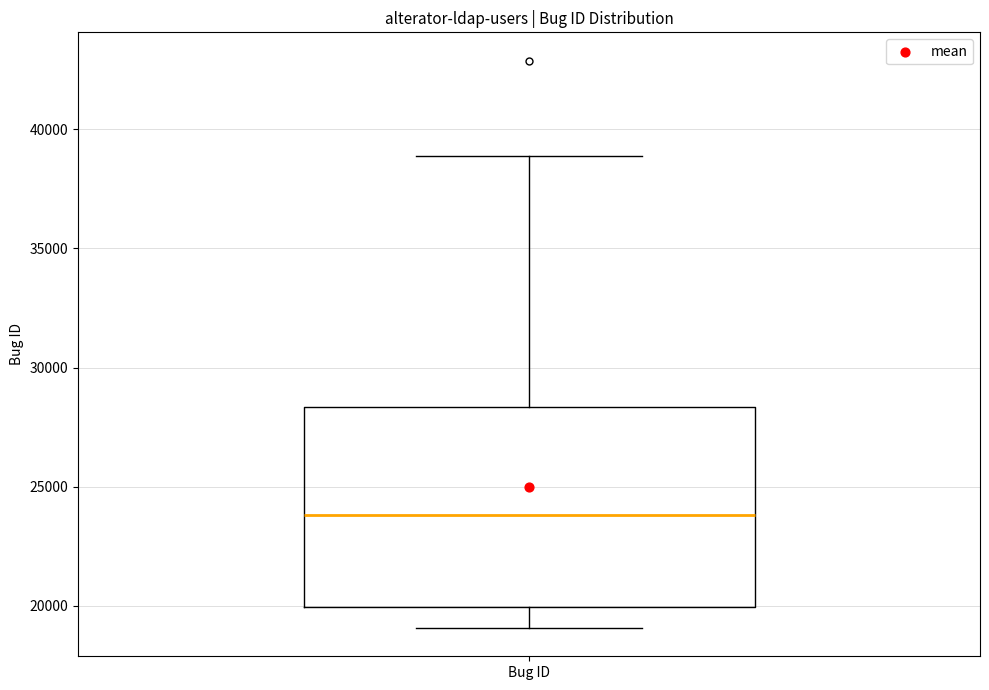

Read this box plot against the y-axis: the position of the median line, the range covered by the box, and the ends of both whiskers. The values are not printed on the chart, so give them approximately, as read against the axis.

median 24000, box 20000 to 28500, whiskers 19000 to 39000